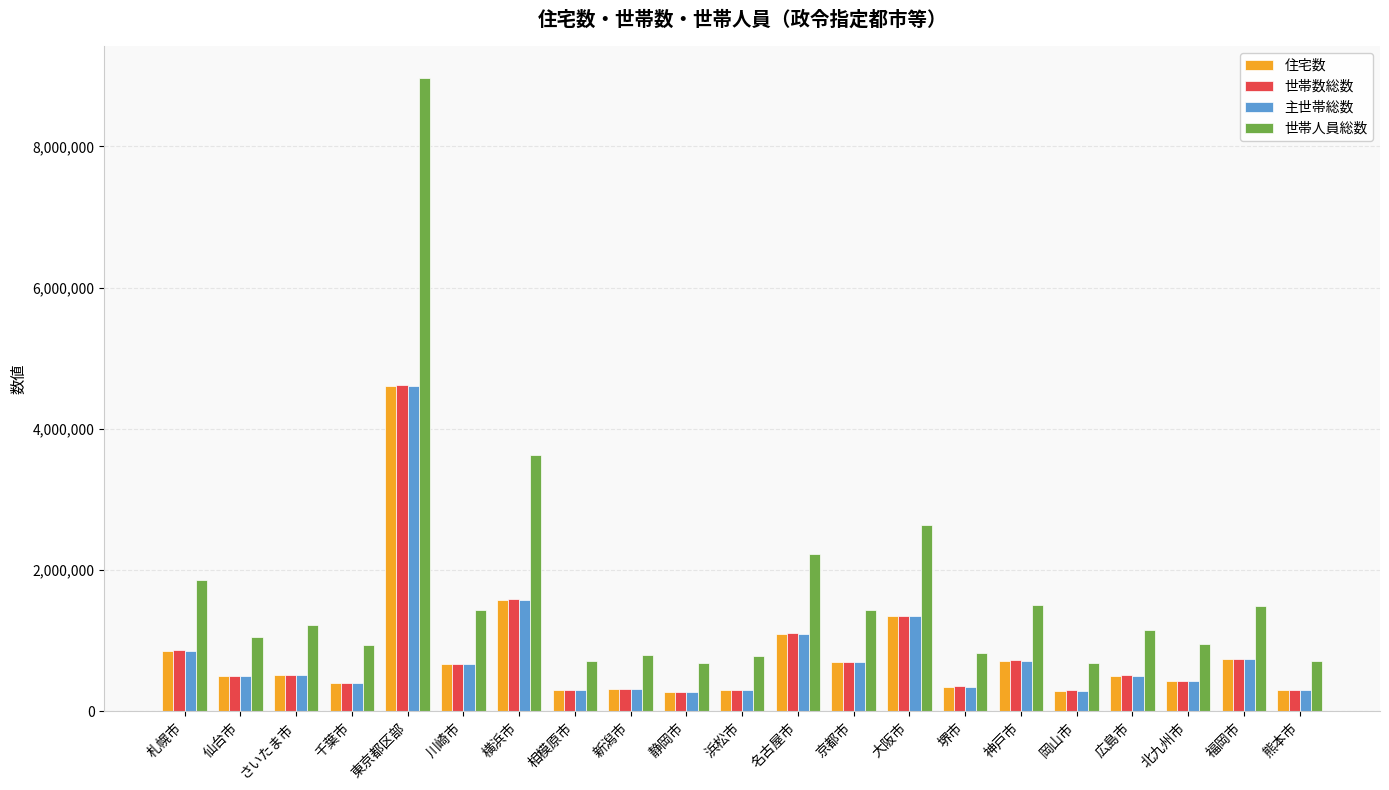

Is the value of 住宅数 at 相模原市 greater than the value of 世帯人員総数 at 北九州市?

No